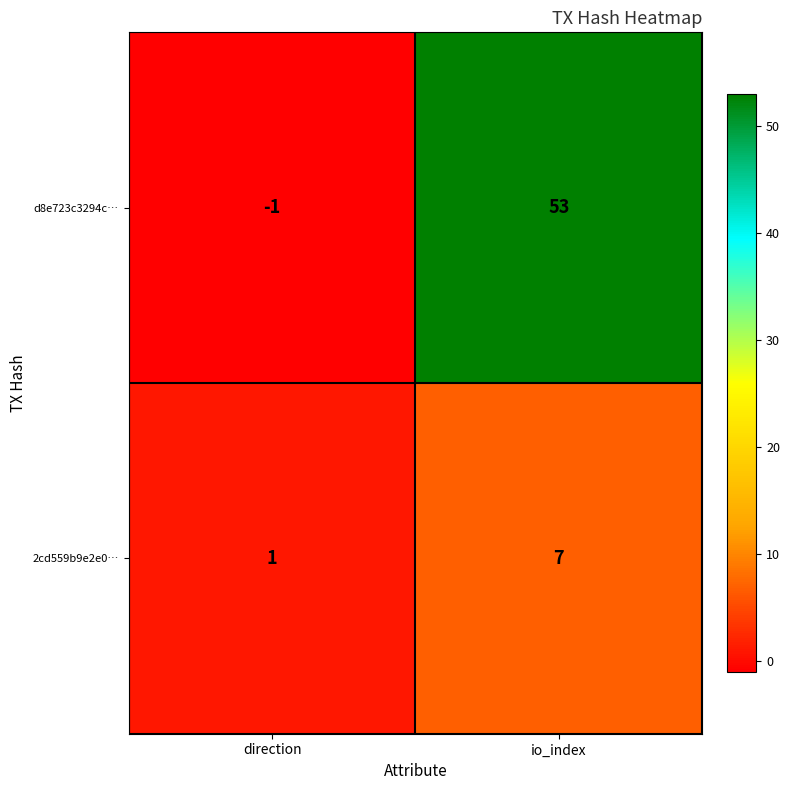

The 2cd559b9e2e0… series shows 10 at io_index. True or false?

False